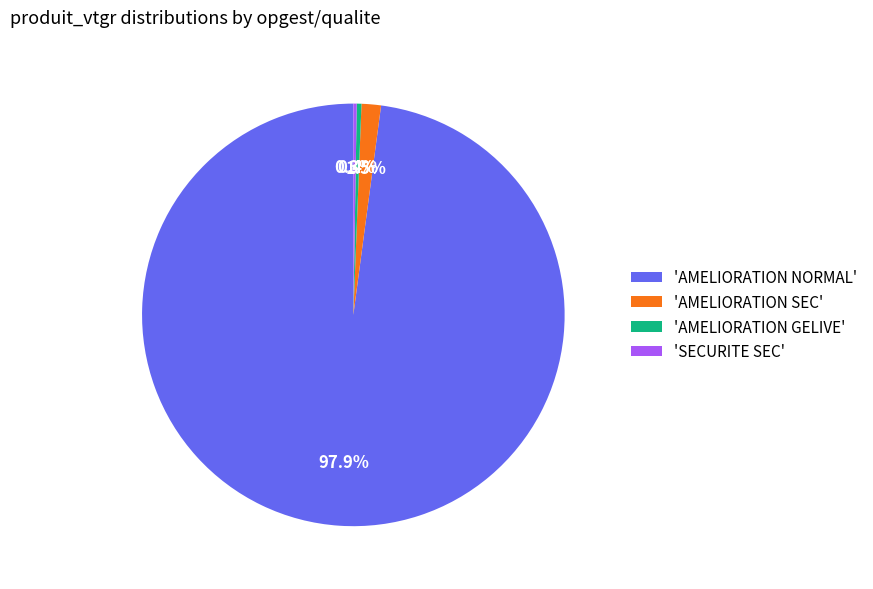

Does any single category account for the majority?

Yes